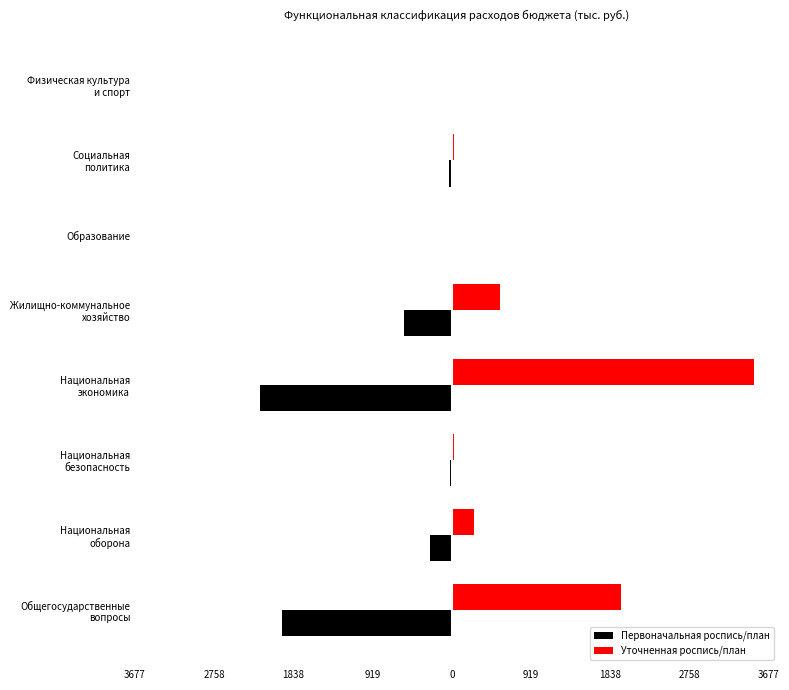

Reading left to right, what are all the values shown in this chart?

Первоначальная роспись/план: -1965.8	-255.9	-20.8	-2229.3	-551.4	-10.0	-30.0	-10.0
Уточненная роспись/план: 1965.8	255.9	20.8	3501.8	552.9	10.0	30.0	10.0